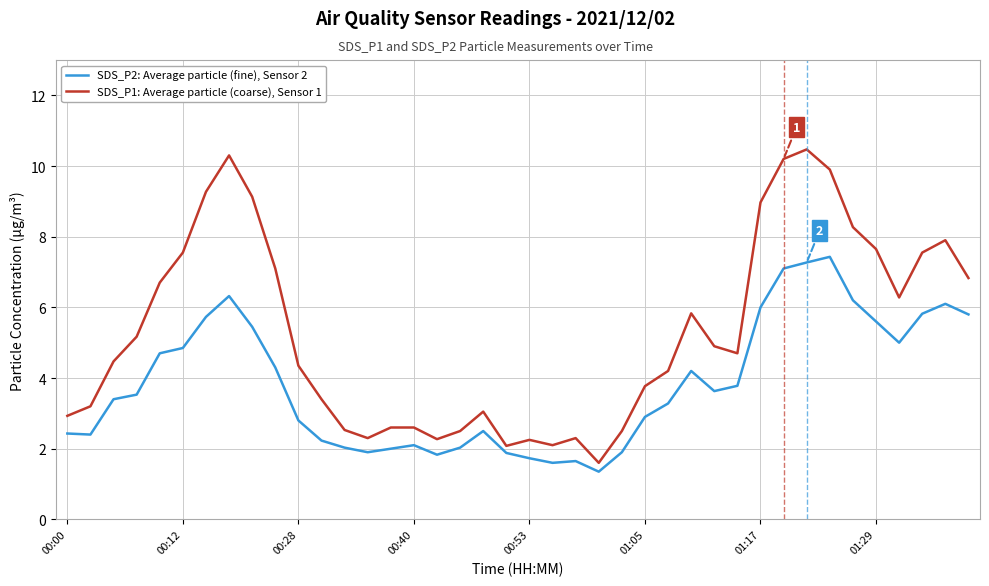

Which series has the widest spread of values?

SDS_P1: Average particle (coarse), Sensor 1